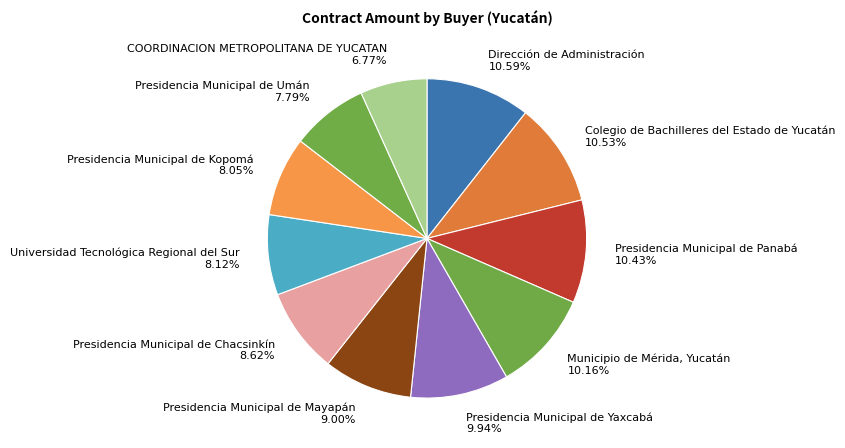

What is the smallest slice in the pie chart?

COORDINACION METROPOLITANA DE YUCATAN